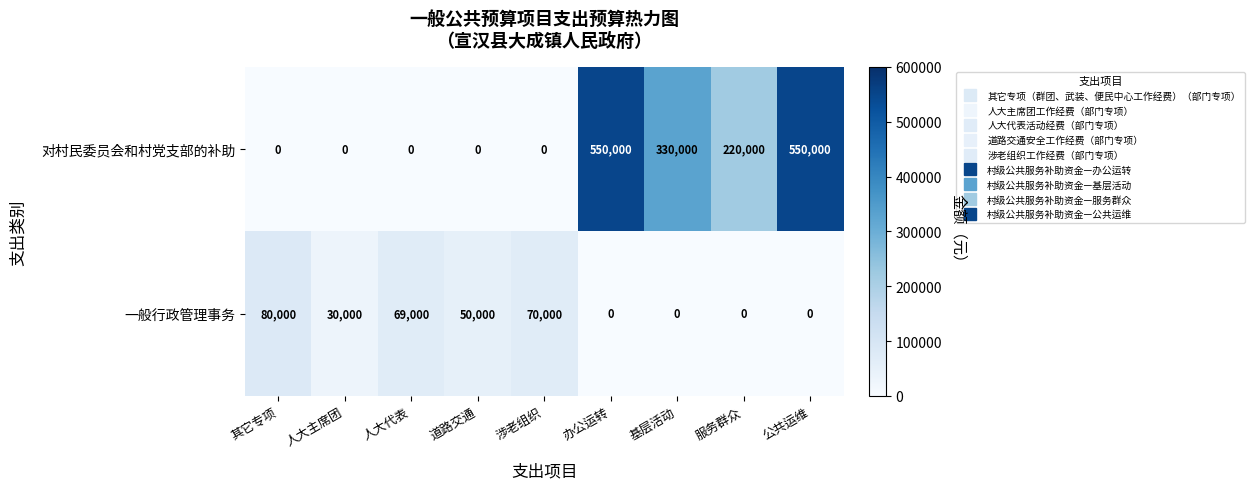

At how many categories does at least one series exceed 366091?

2